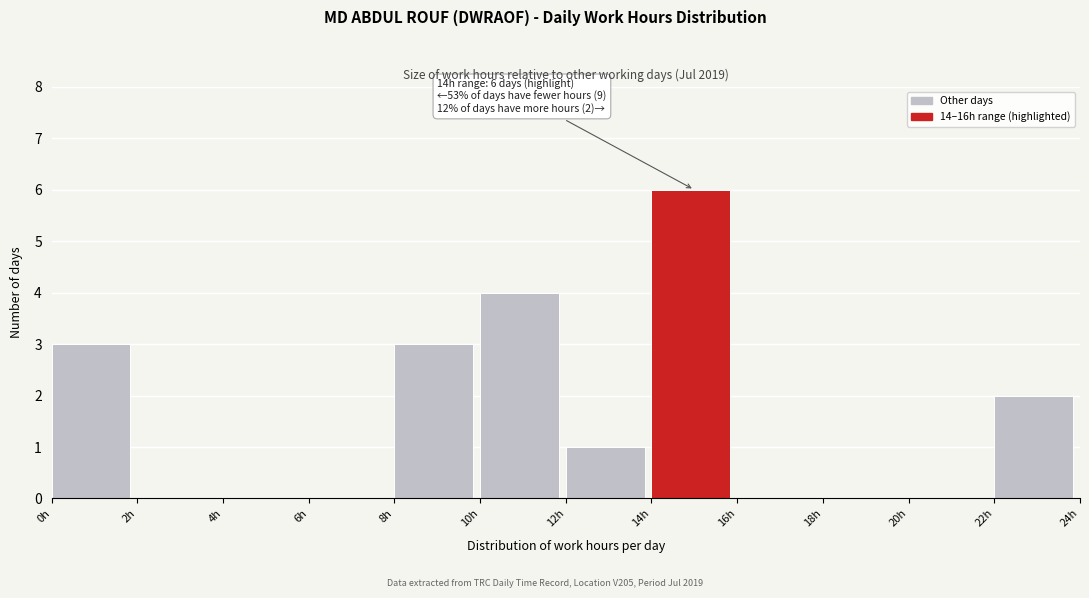

Which range on the x-axis has the tallest bar?

14 to 16